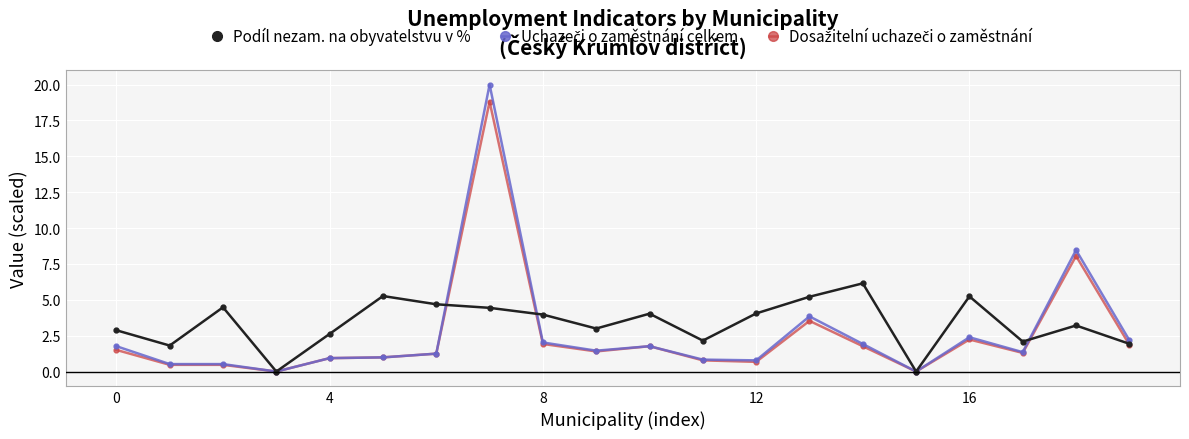

True or false: Podíl nezam. na obyvatelstvu v % has more than 1 interior local peaks.

True